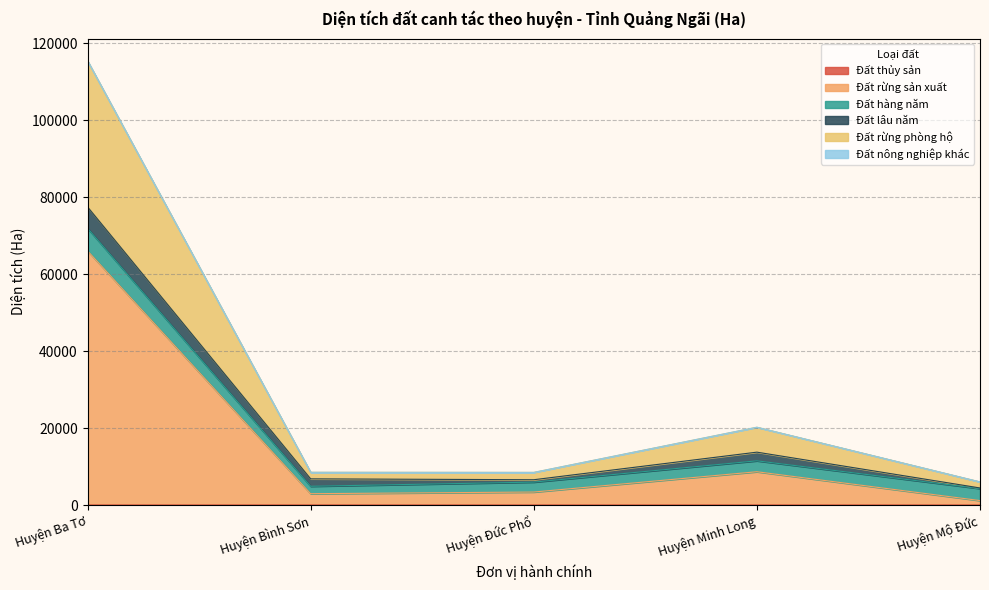

What is the approximate value of Đất rừng sản xuất at Huyện Ba Tơ, to the nearest 10?

66040